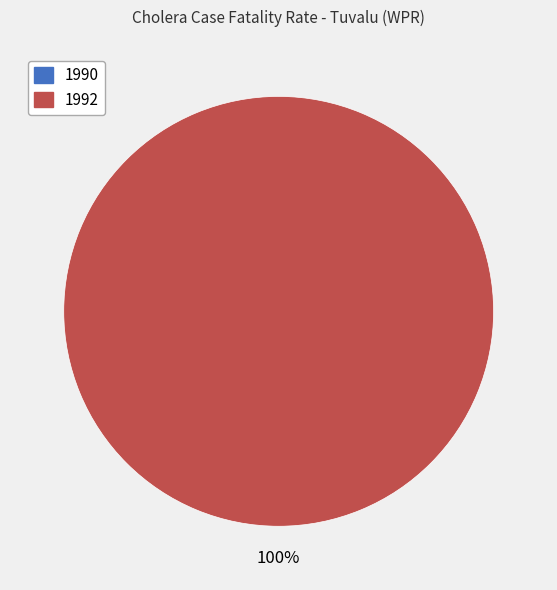

To the nearest percent, what is the combined percentage of 1990 and 1992?

100%